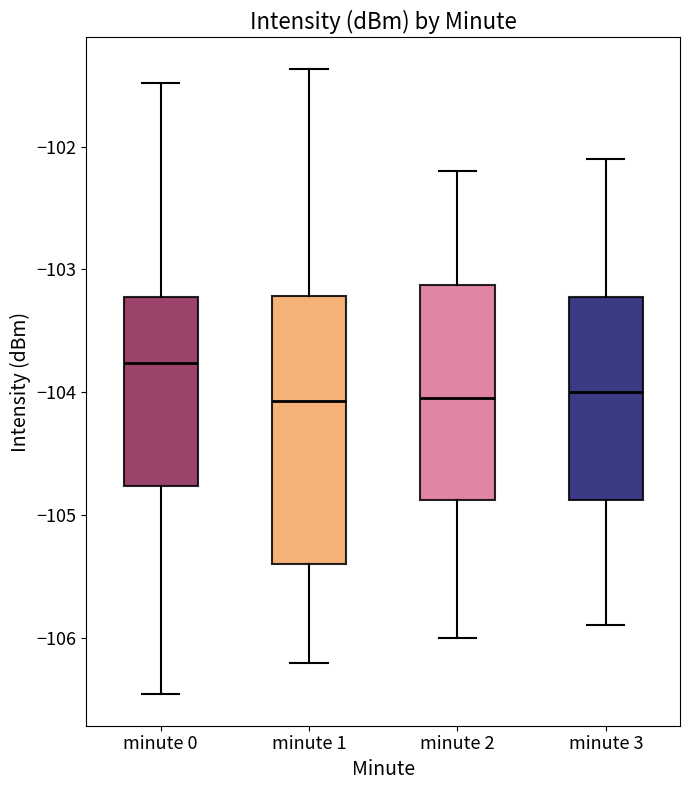

Which box is the tallest, from its lower edge to its upper edge?

minute 1